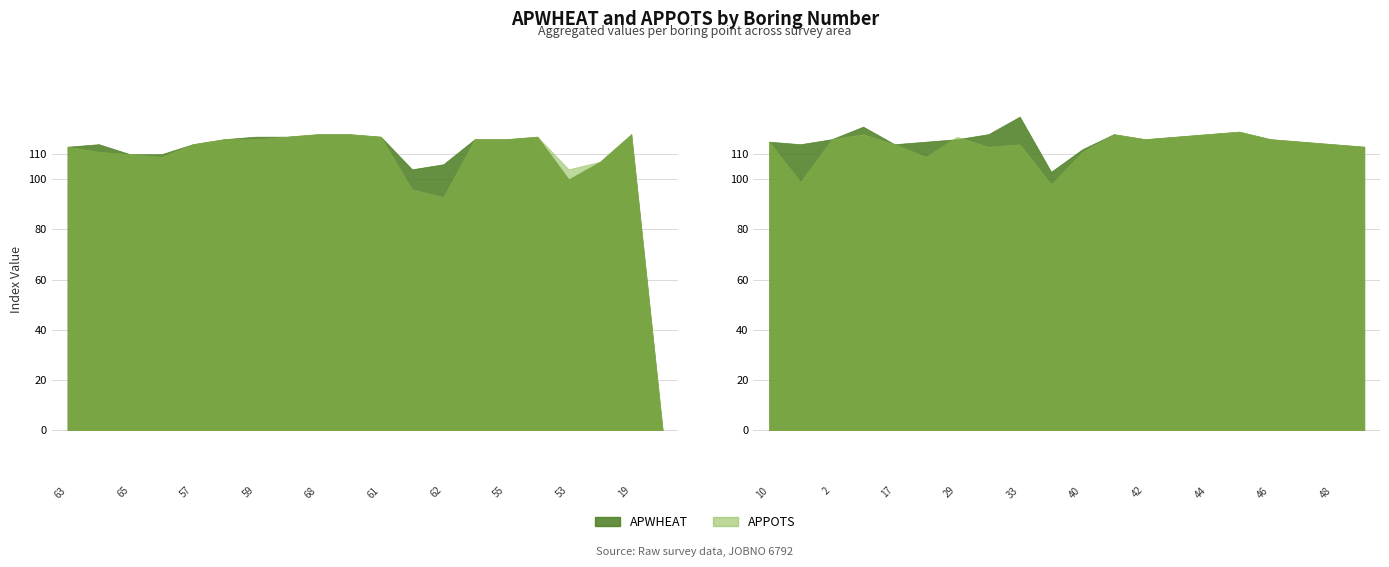

What is the average value of the APPOTS series?

110